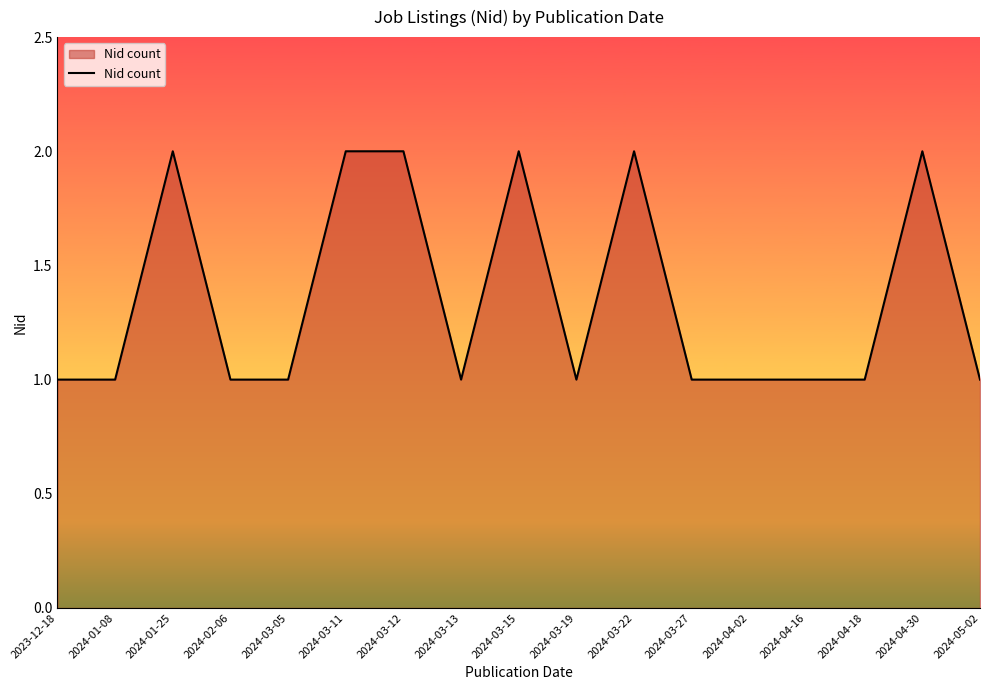

The chart shows a value of 0 at 2023-12-18. True or false?

False